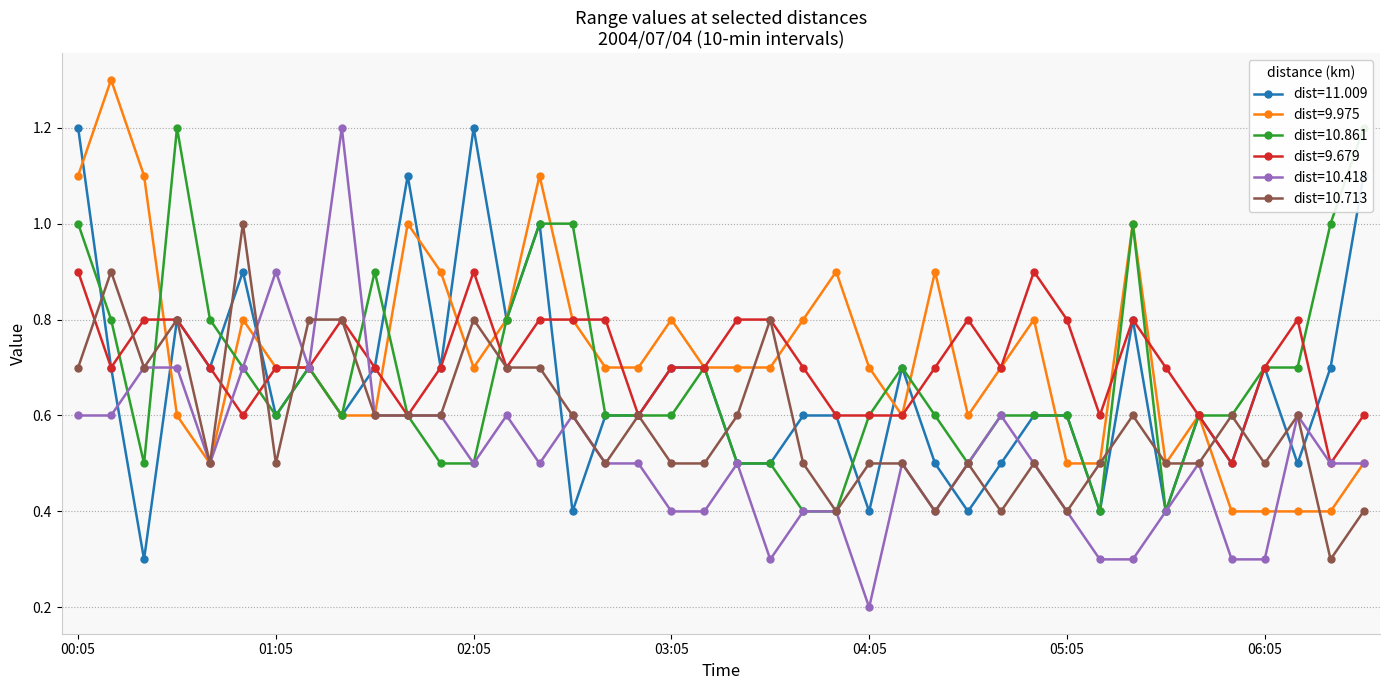

What is the minimum value for 11.009?

0.3